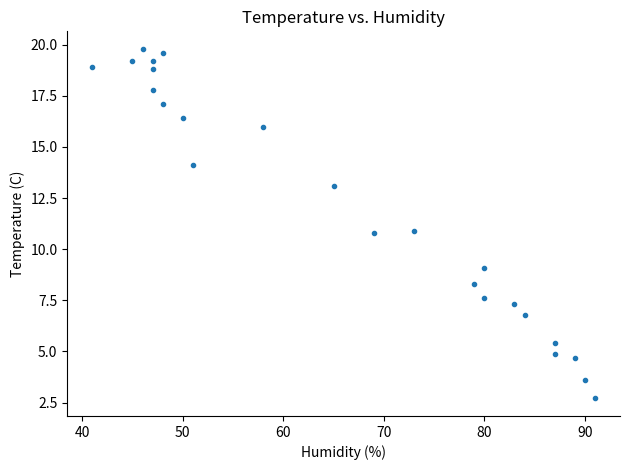

What is the range of Y values (max minus min)?

17.1